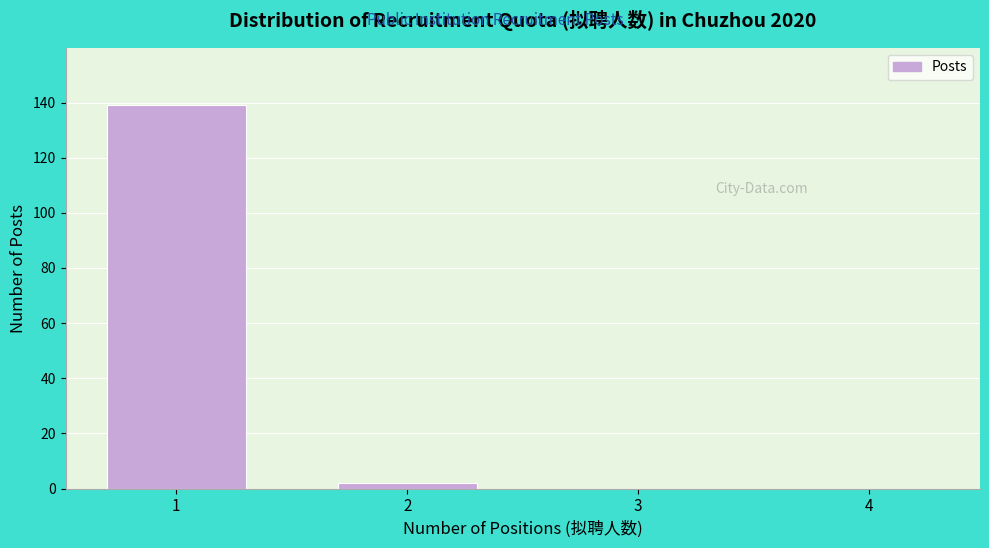

Reading left to right, list every bar in this chart as the range it spans on the x-axis followed by its height. The values are not printed on the chart, so give them approximately, as read against the axis.

0.5 to 1.5: 140
1.5 to 2.5: 2
2.5 to 3.5: 0
3.5 to 4.5: 0